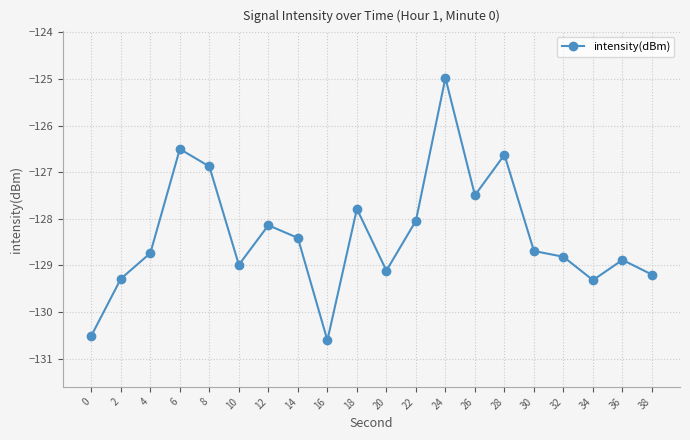

What is the value of the 18th point from the left?

-129.3